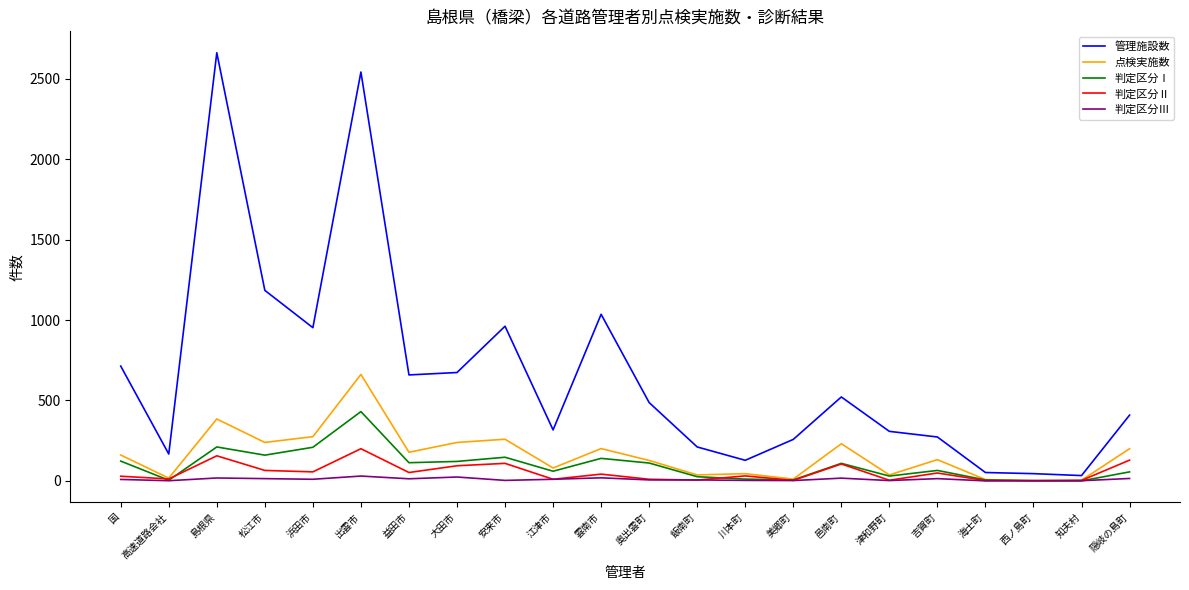

Where is the first local minimum for 点検実施数?

高速道路会社